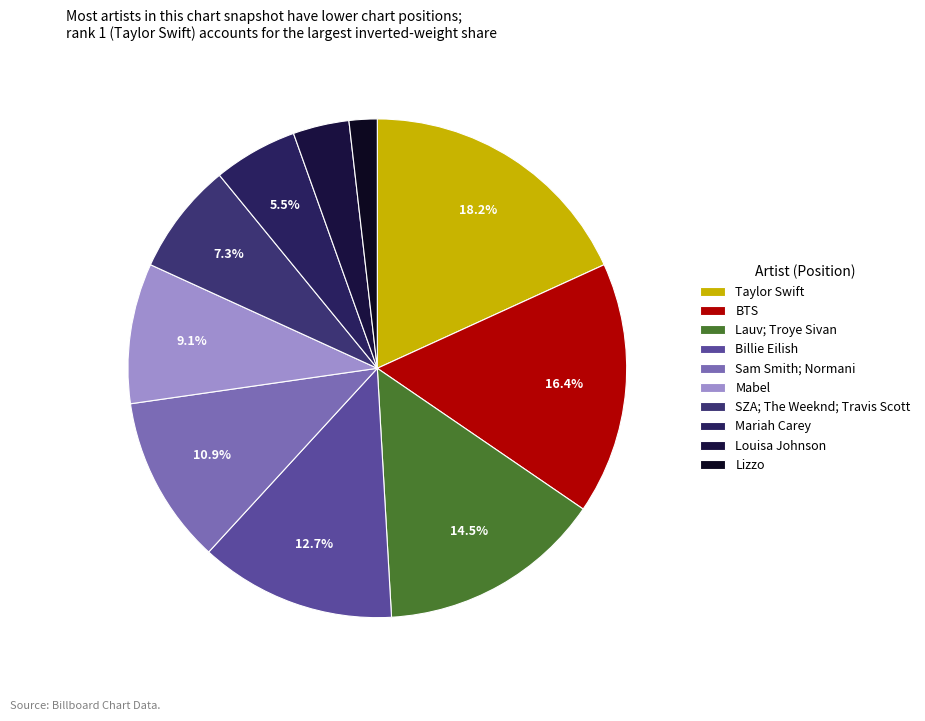

What percentage is the Lizzo slice, to the nearest percent?

2%